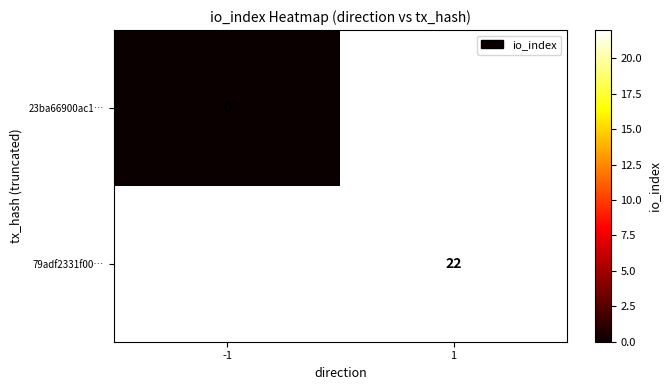

Is it true that 79adf2331f00… equals 22 at 1?

True